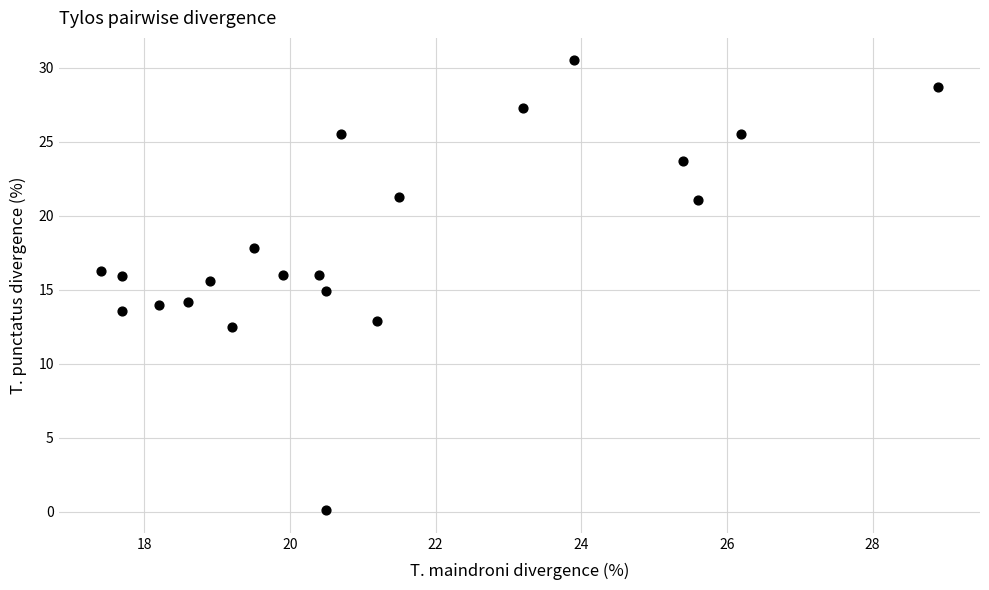

What is the range of X values (max minus min)?

11.5